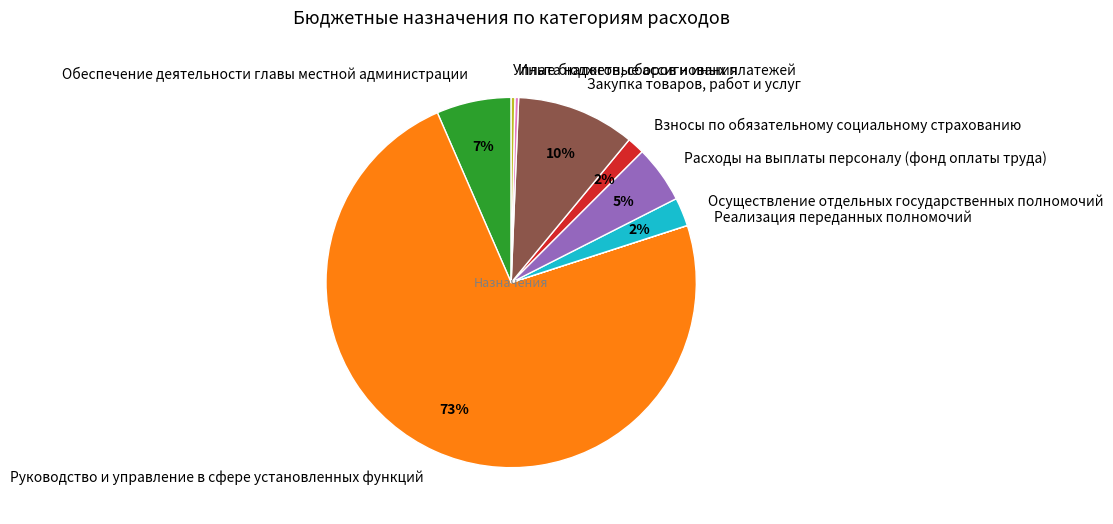

Is it true that Закупка товаров, работ и услуг is 10% of the pie?

True